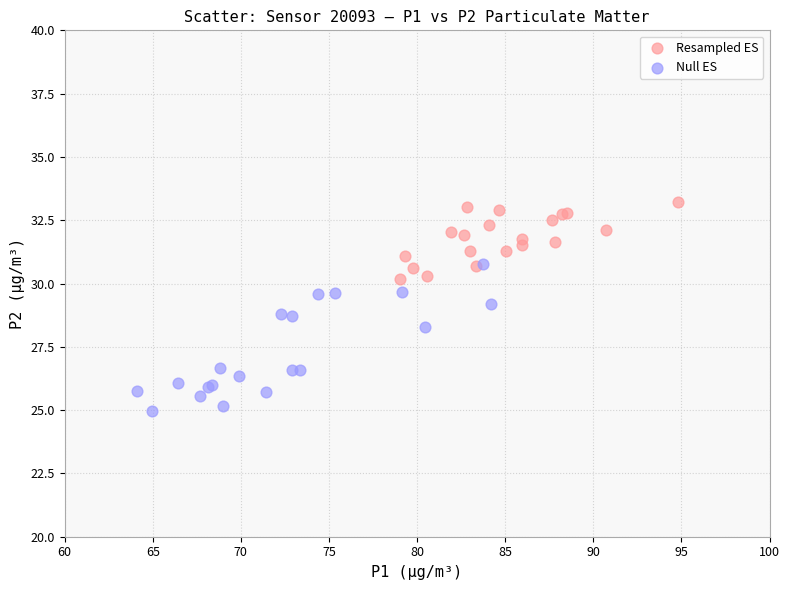

Which series reaches the minimum Y coordinate?

Null ES